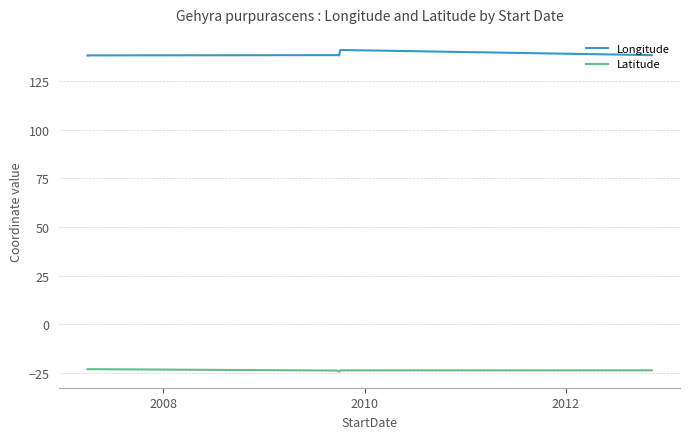

Count the number of categories in the chart.

7